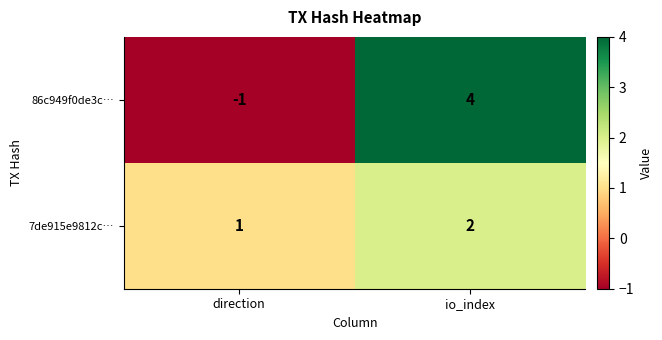

At io_index, list the series in order from largest to smallest.

86c949f0de3c…, 7de915e9812c…